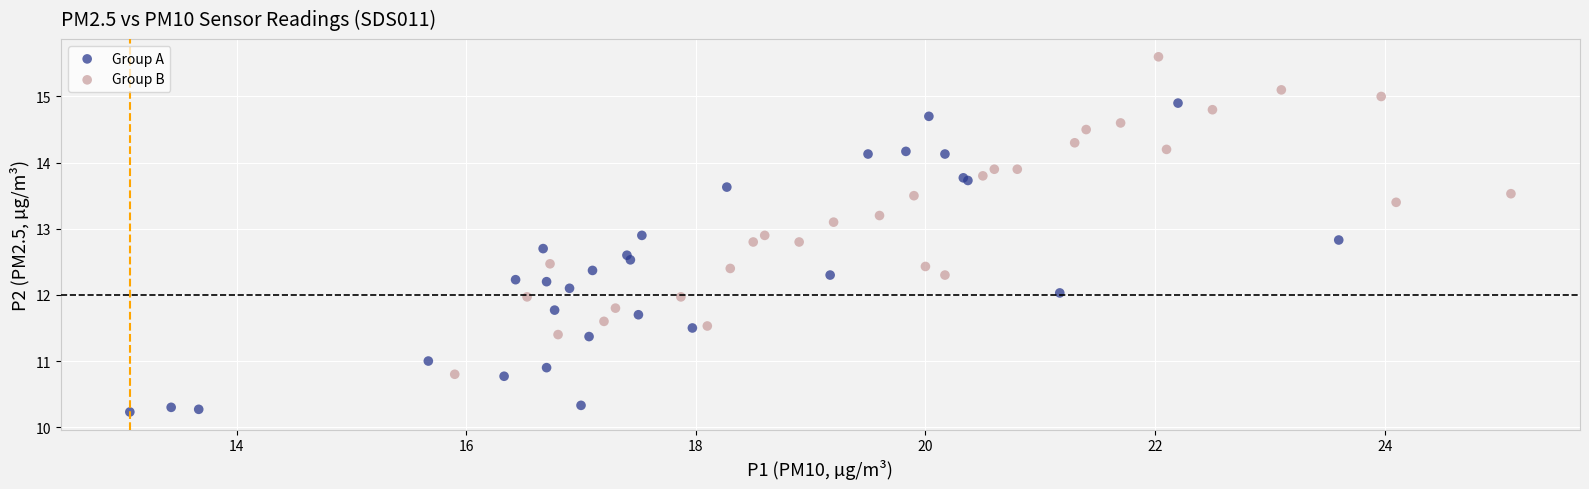

Which series reaches the maximum Y coordinate?

Group B